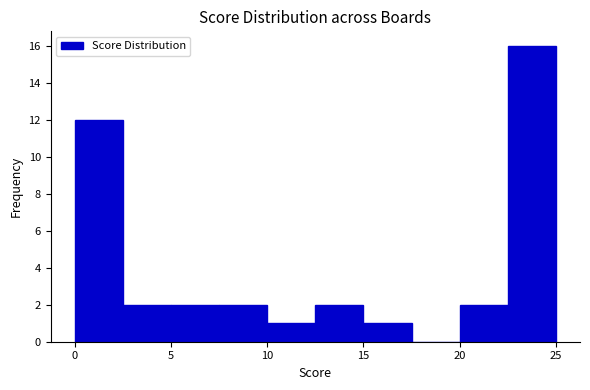

Reading left to right, transcribe this chart: for each bar, give the range it covers on the x-axis and its height. The values are not printed on the chart, so give them approximately, as read against the axis.

0.0 to 2.5: 12
2.5 to 5.0: 2
5.0 to 7.5: 2
7.5 to 10.0: 2
10.0 to 12.5: 1
12.5 to 15.0: 2
15.0 to 17.5: 1
17.5 to 20.0: 0
20.0 to 22.5: 2
22.5 to 25.0: 16